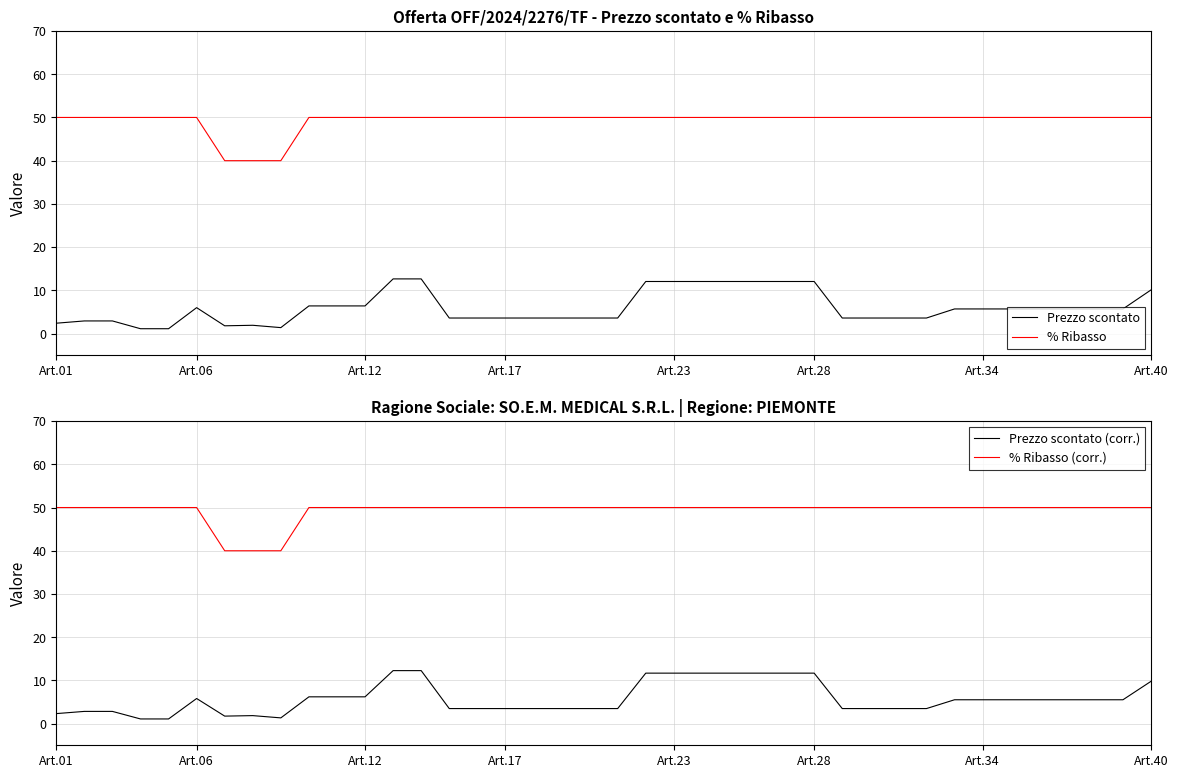

True or false: % Ribasso and Prezzo scontato cross at least once.

False